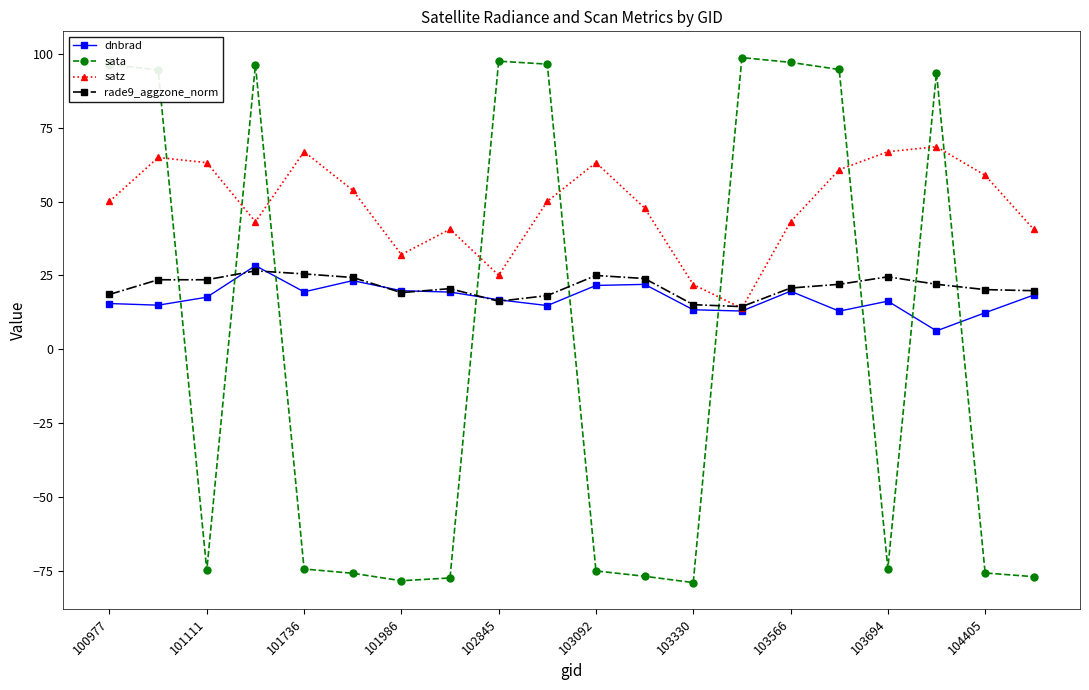

How many interior local peaks does the satz series have?

5